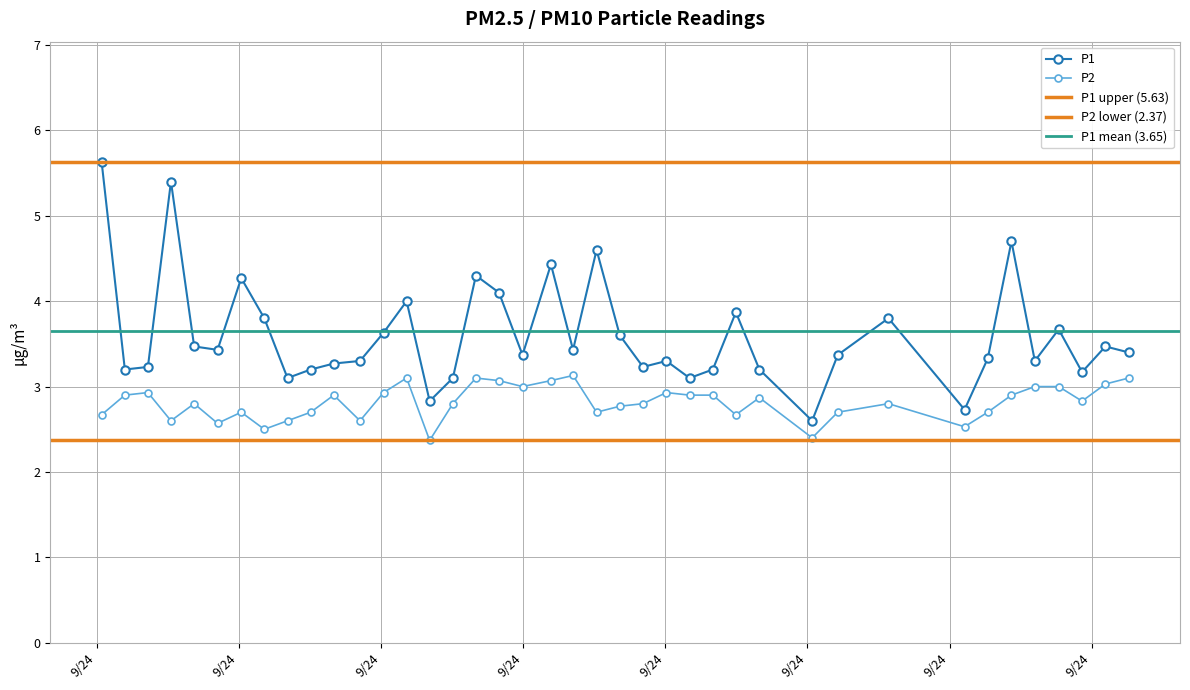

What is the value of the P1 point at the 20th from the left?

4.4